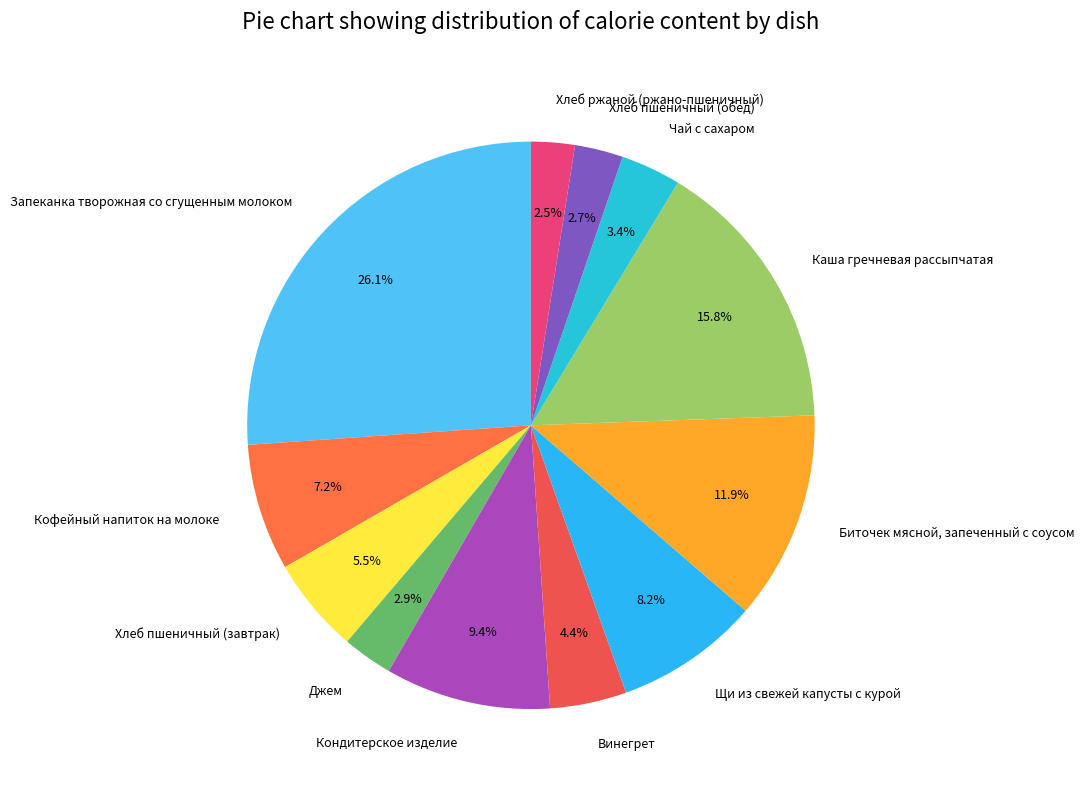

Do Хлеб пшеничный (обед) and Биточек мясной, запеченный с соусом together represent more than half of the pie?

No